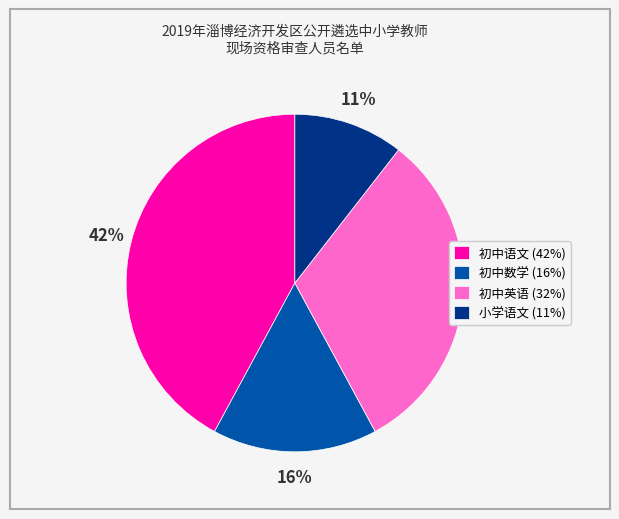

Between 小学语文 and 初中数学, which is larger?

初中数学